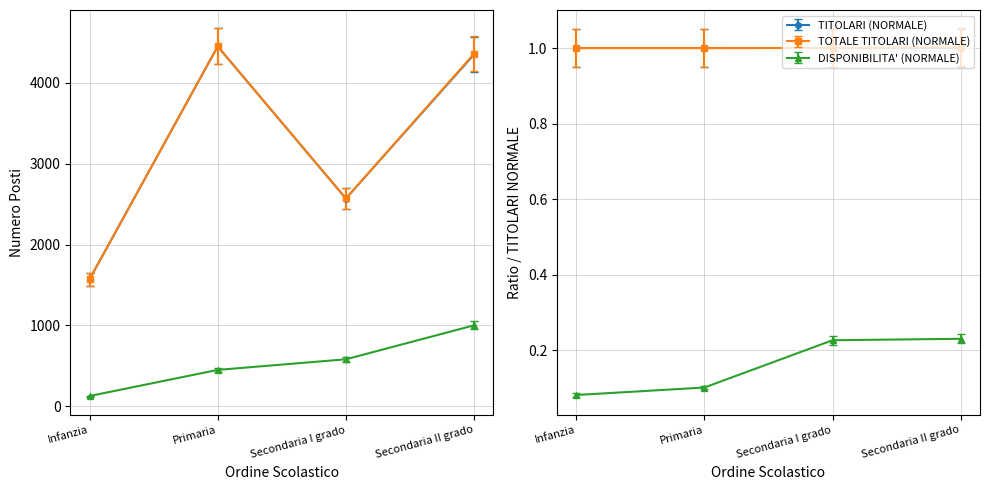

At which category does the chart reach its peak across all series?

Primaria